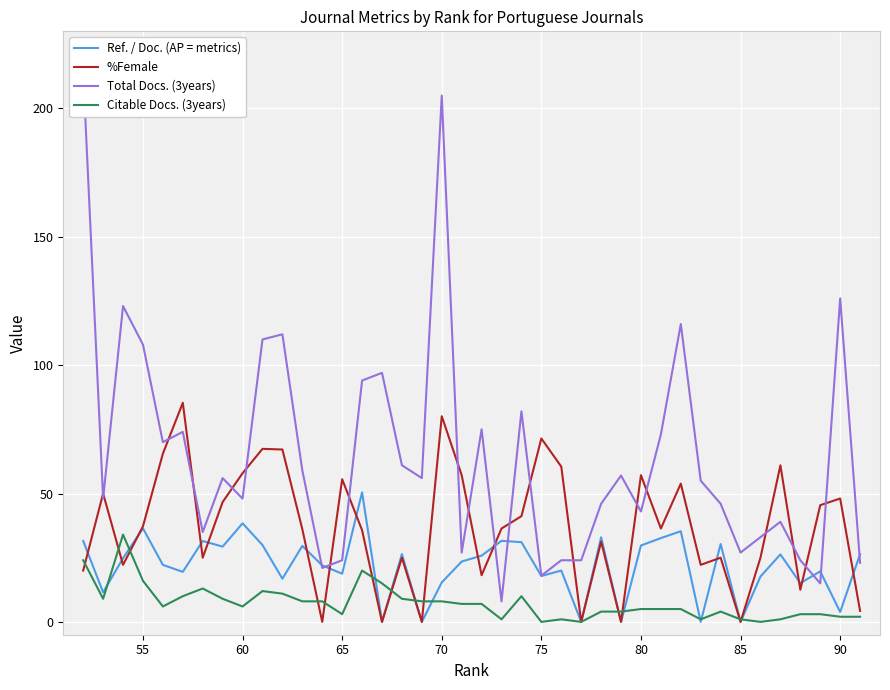

What is the sum of all Total Docs. (3years) values?

2596.0